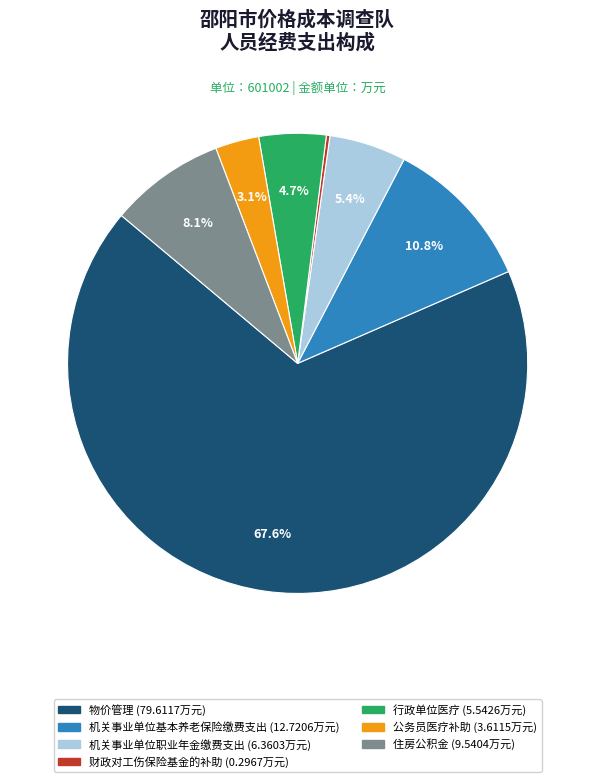

What portion of the pie excludes 物价管理?

32.4%